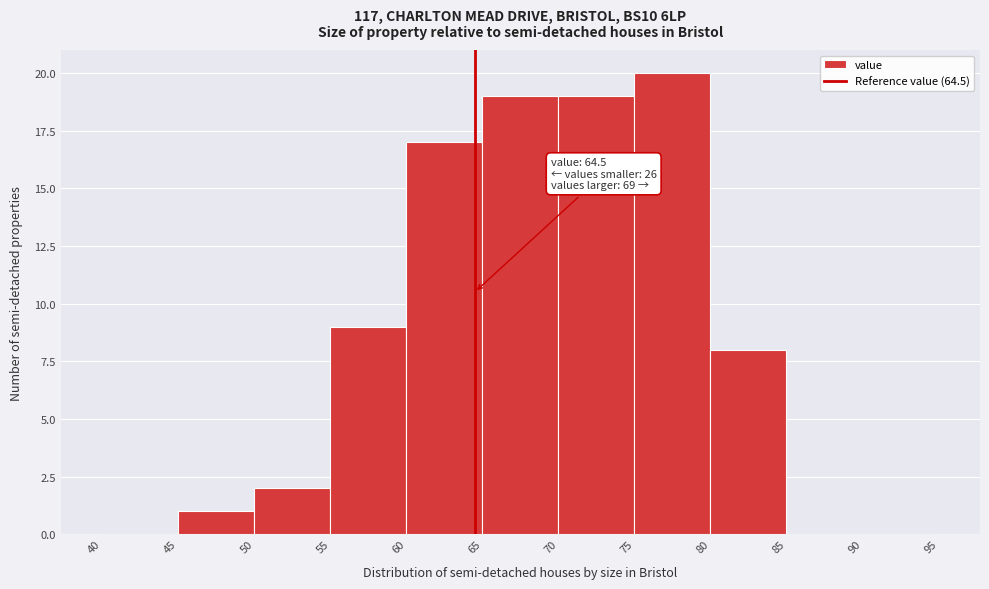

Over which range of the x-axis is the bar tallest?

75 to 80